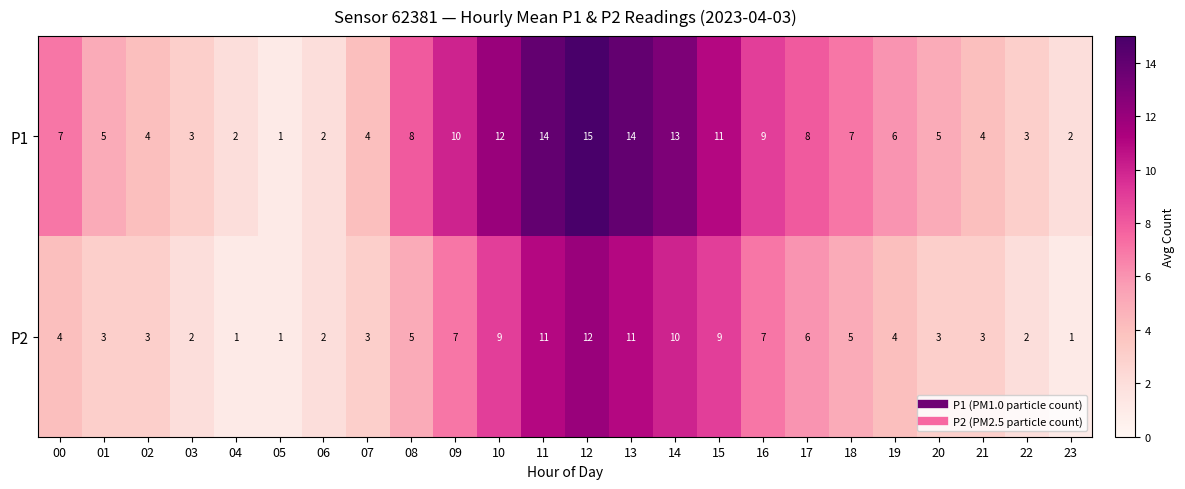

What is the average value of the P2 series?

5